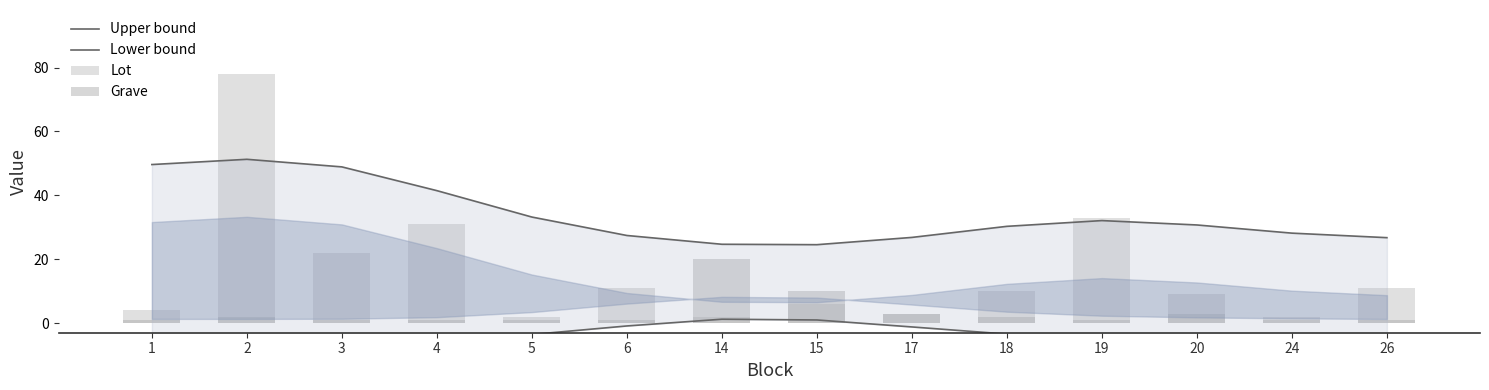

What are all the series names shown in the legend?

Upper bound, Lower bound, Lot, Grave